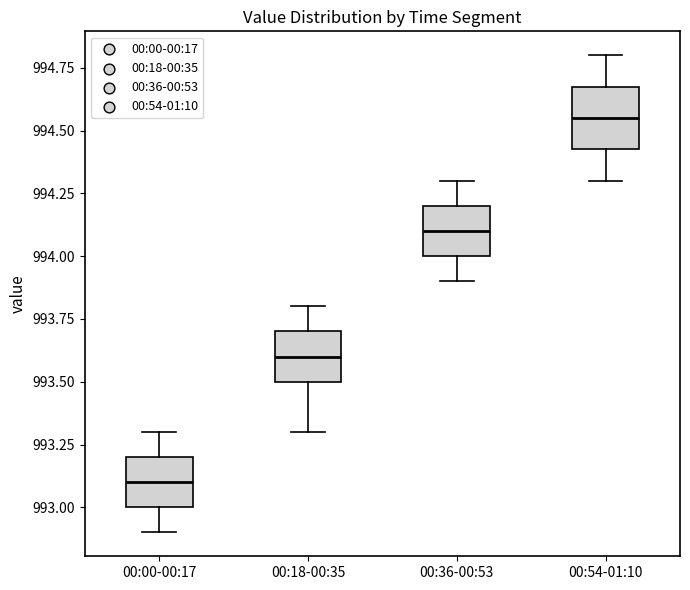

Where does the lower whisker of the box for 00:36-00:53 end on the y-axis? The values are not printed on the chart, so give them approximately, as read against the axis.

993.90